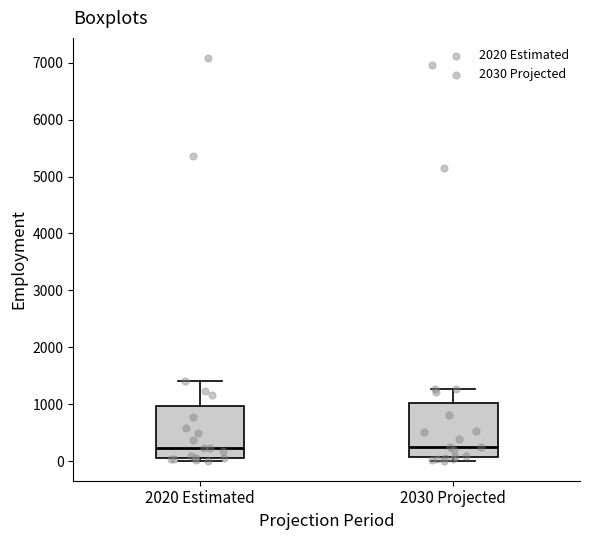

Reading left to right, transcribe this box plot: for each box, give where its median line is, the range the box spans, and where its two whiskers end, as read against the y-axis. The values are not printed on the chart, so give them approximately, as read against the axis.

2020 Estimated: median 200, box 100 to 1000, whiskers 0 to 1400
2030 Projected: median 300, box 100 to 1000, whiskers 0 to 1300